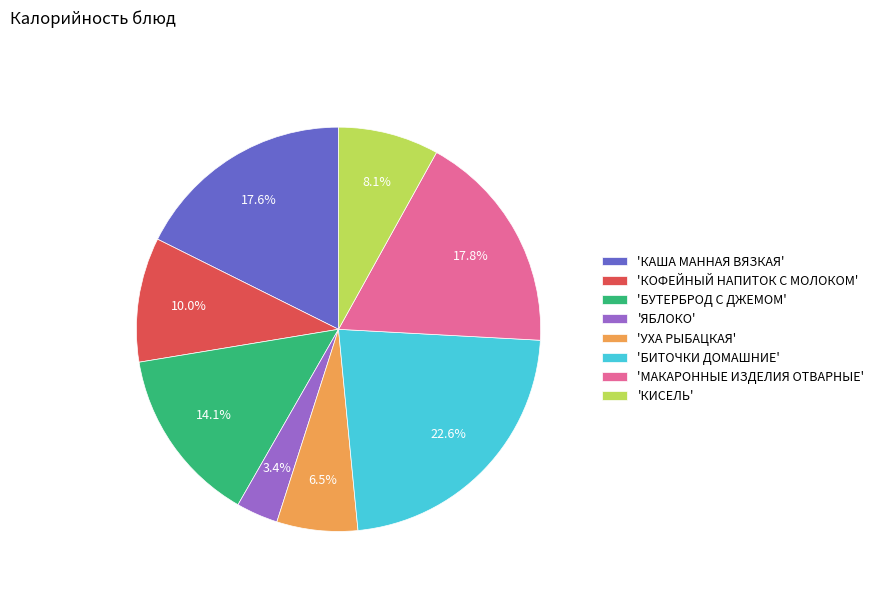

Which has a higher value, 'БИТОЧКИ ДОМАШНИЕ' or 'БУТЕРБРОД С ДЖЕМОМ'?

'БИТОЧКИ ДОМАШНИЕ'